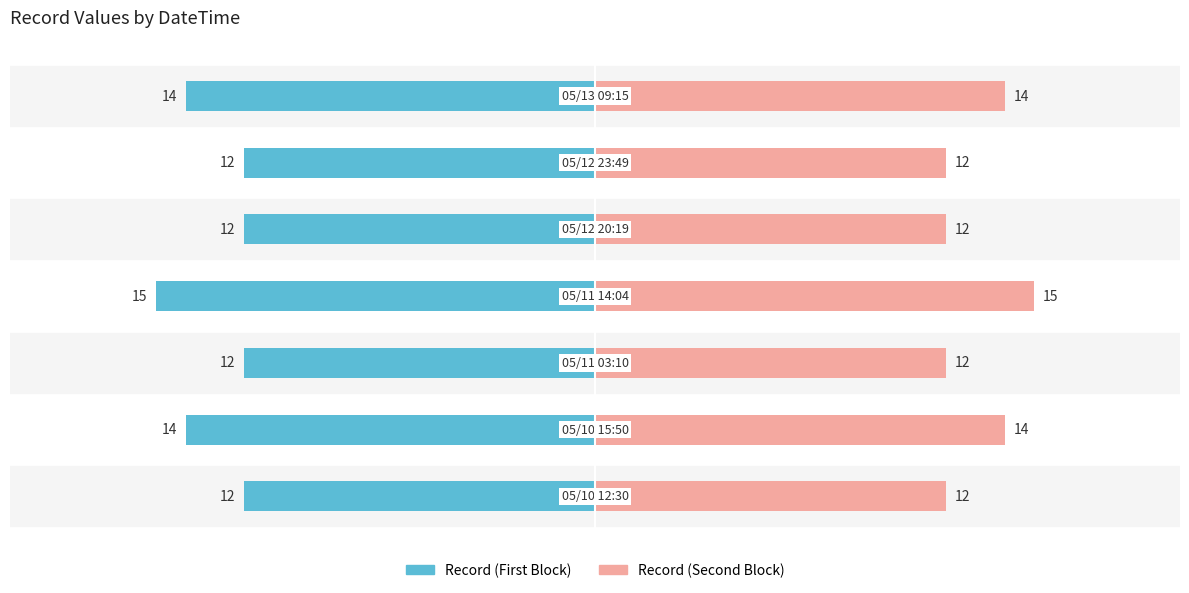

What is the sum of all Record (Second Block) values?

91